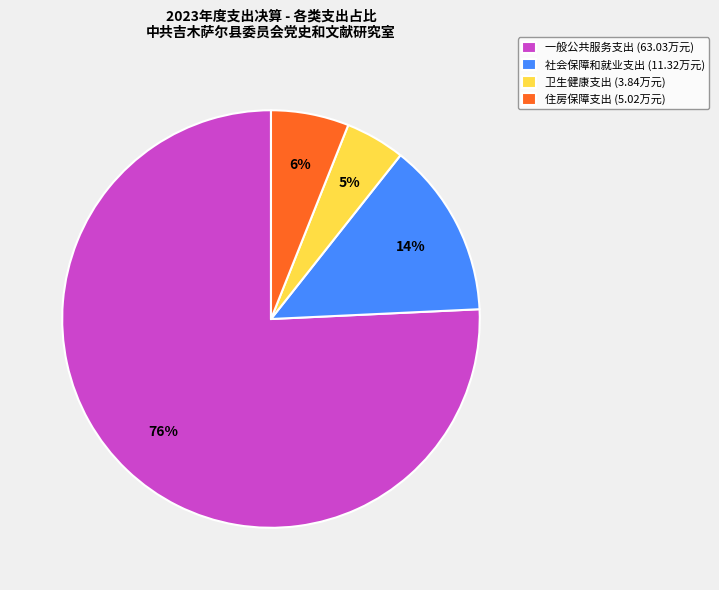

Is it true that 一般公共服务支出 is 65% of the pie?

False